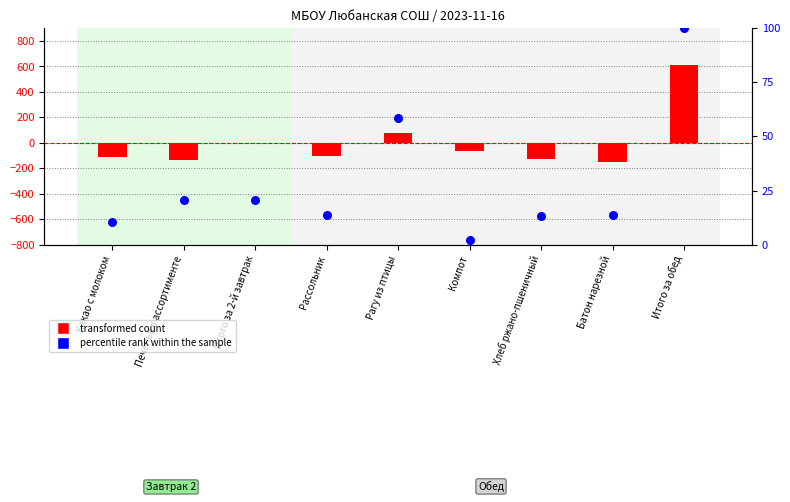

Which series has the largest total across all categories?

percentile rank within the sample